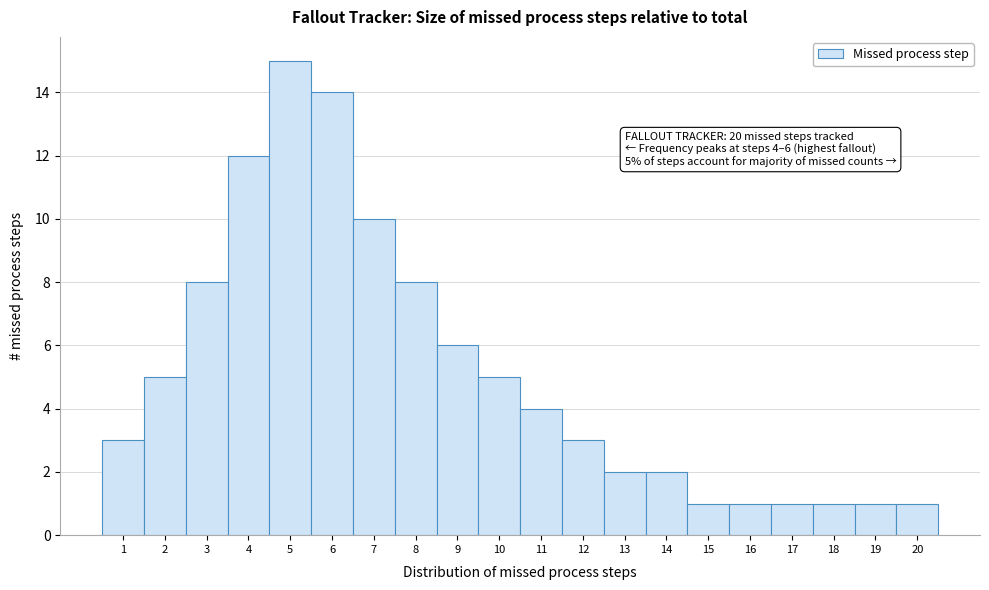

Which range on the x-axis has the tallest bar?

4.5 to 5.5